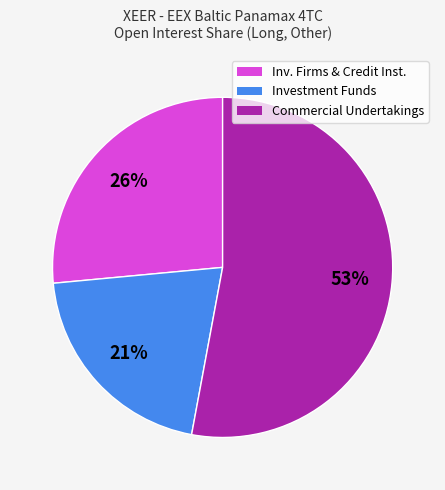

To the nearest percent, what is the difference between the largest and smallest slice percentages?

32%